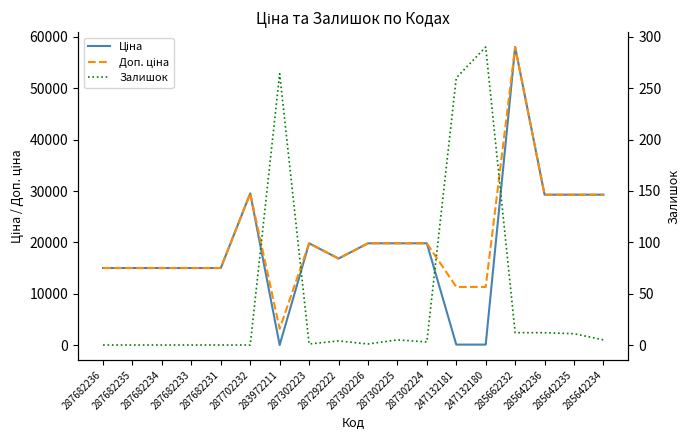

True or false: Доп. ціна and Залишок cross at least once.

False